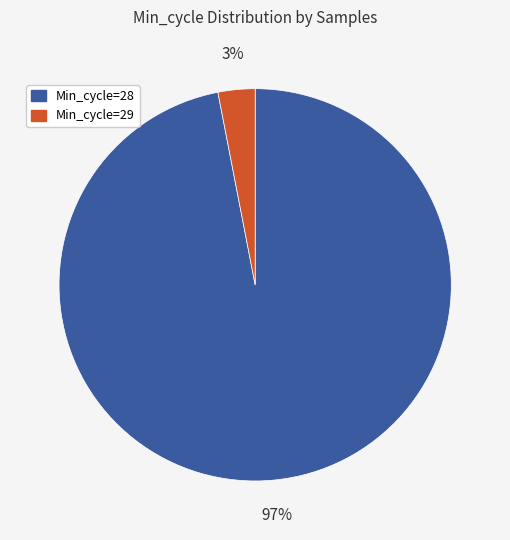

To the nearest percent, what is the average slice percentage?

50%